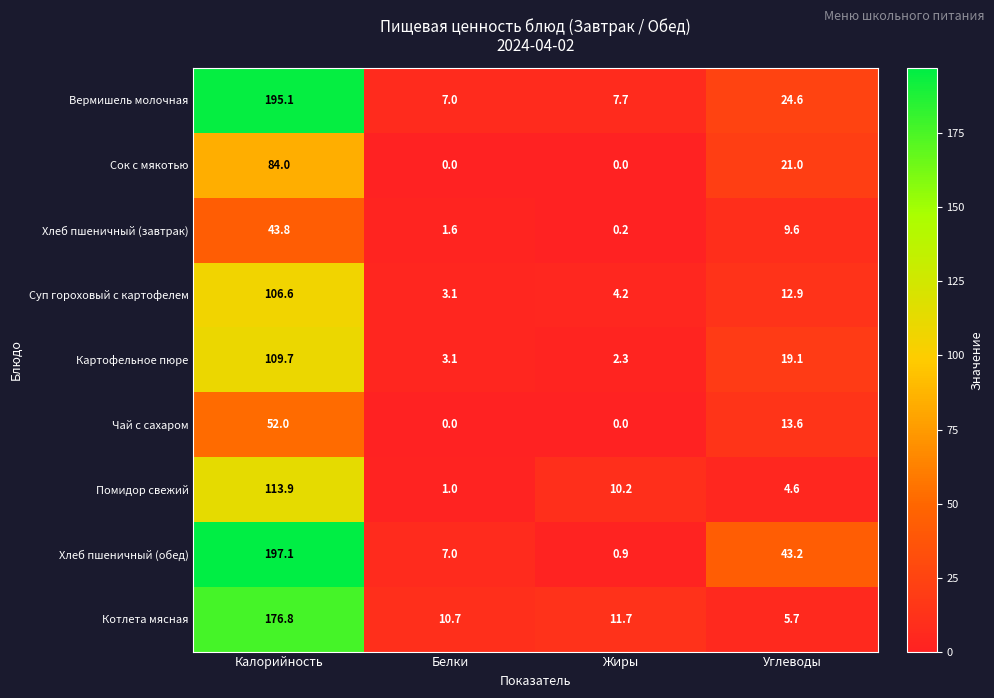

At which category is the sum across all series the highest?

Калорийность